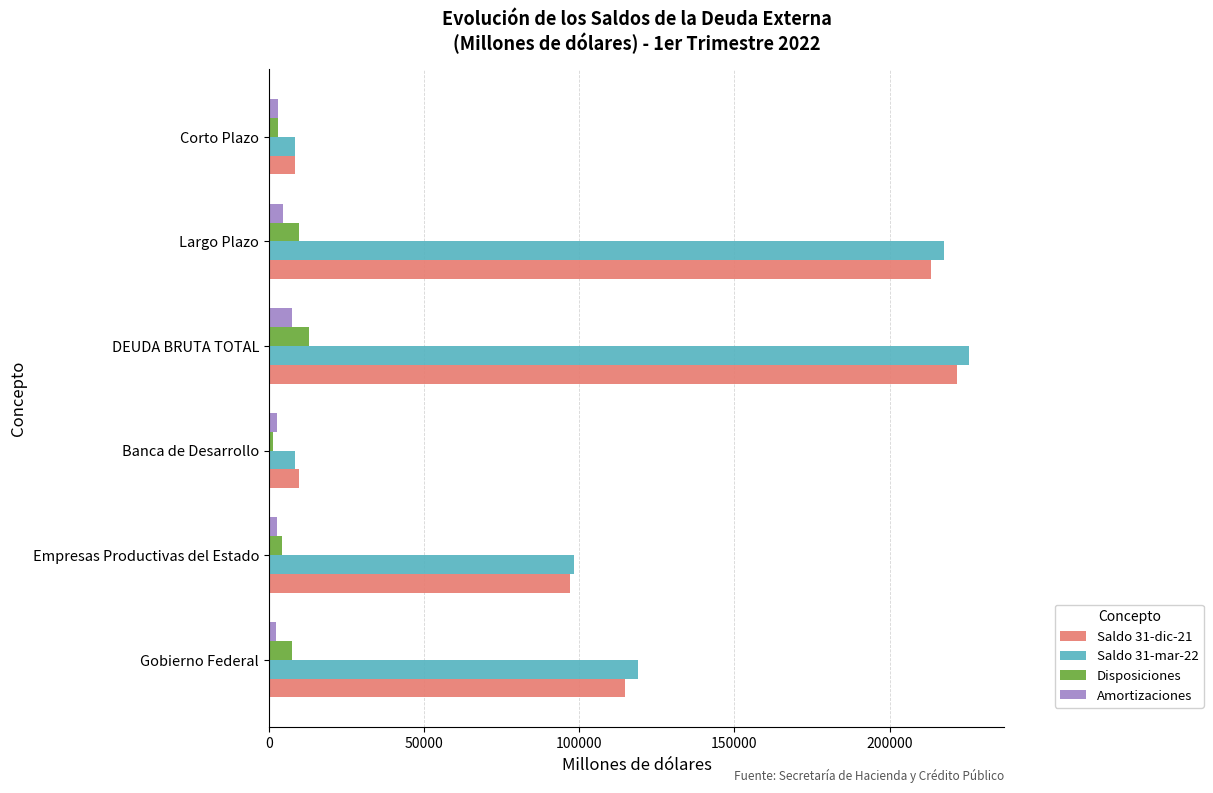

What is the minimum value shown in the chart?

1274.6